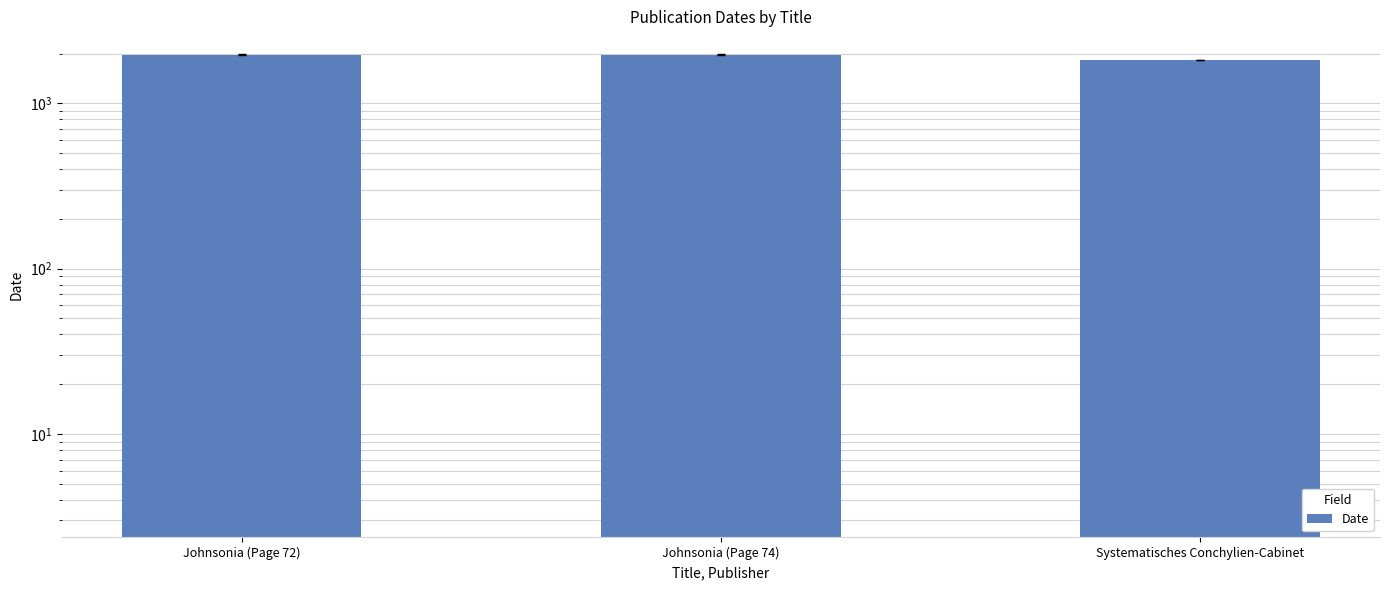

Which has a higher value, Johnsonia (Page 74) or Johnsonia (Page 72)?

Johnsonia (Page 74)